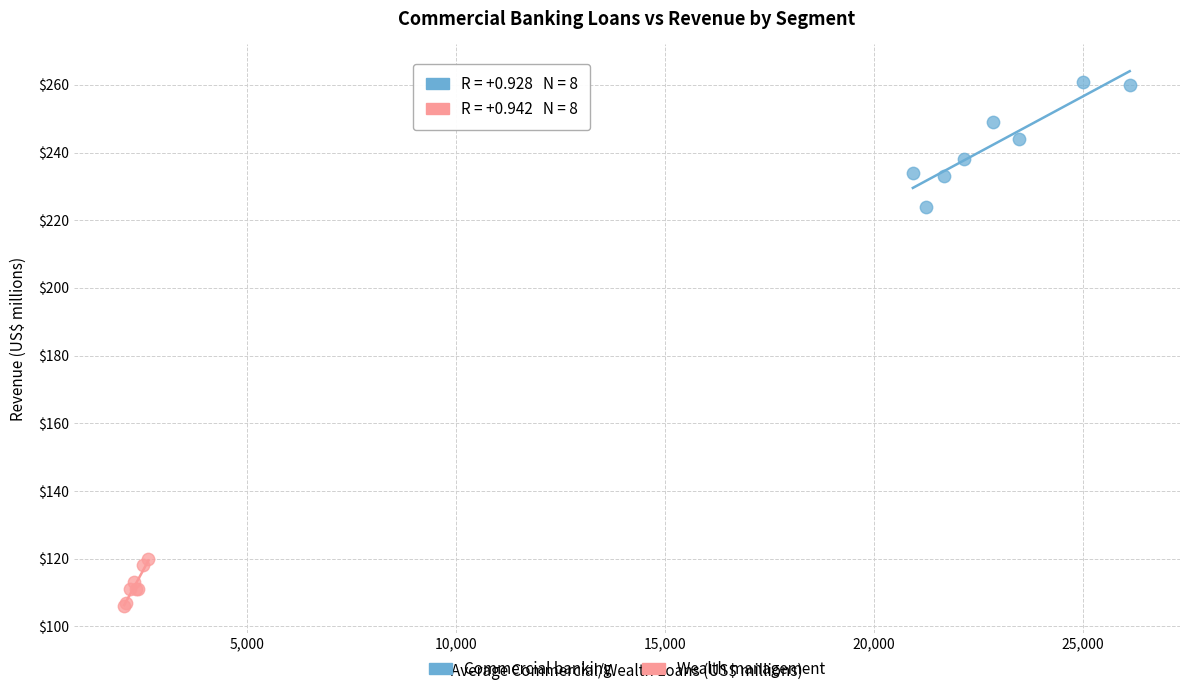

Which series reaches the maximum Y coordinate?

Commercial banking